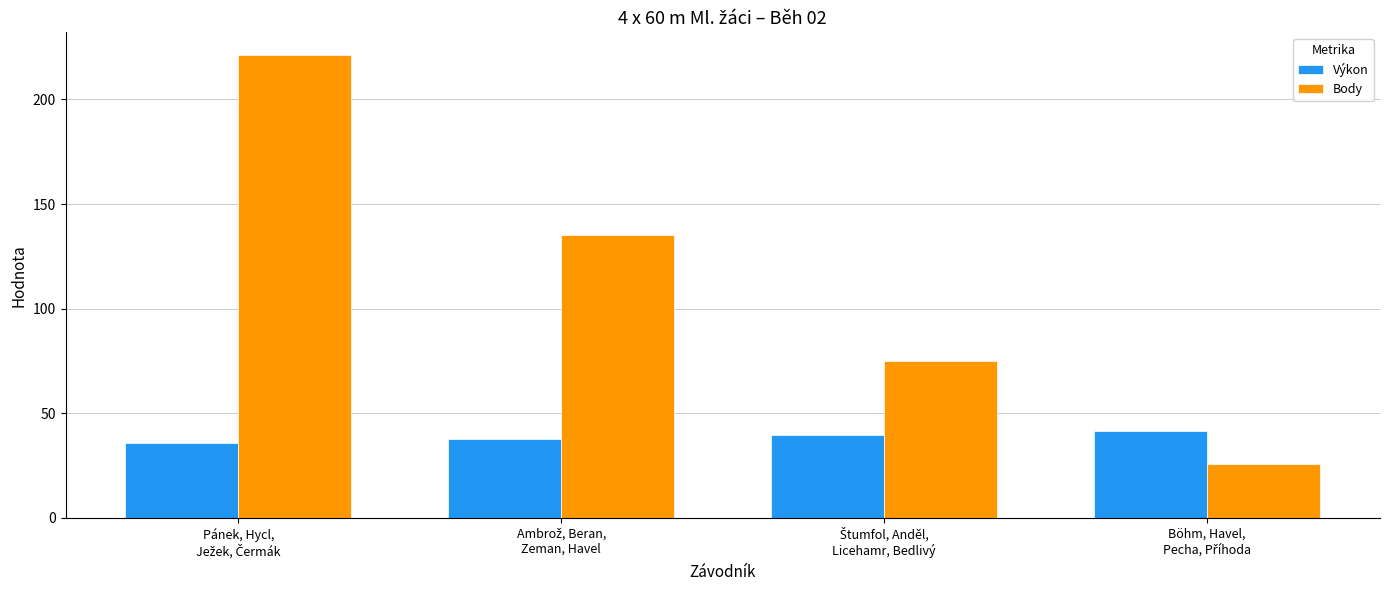

Count the number of data series in this chart.

2